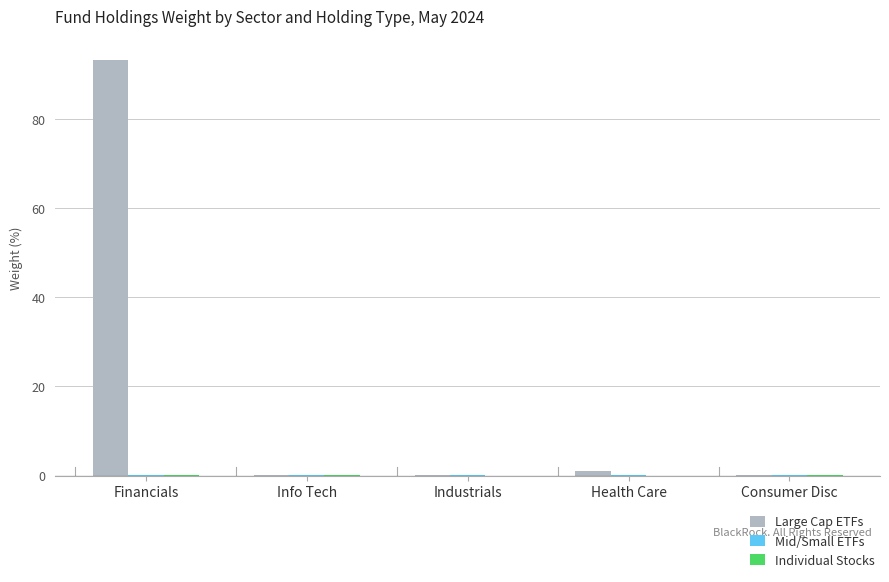

Which category has the highest value in the Large Cap ETFs series?

Financials